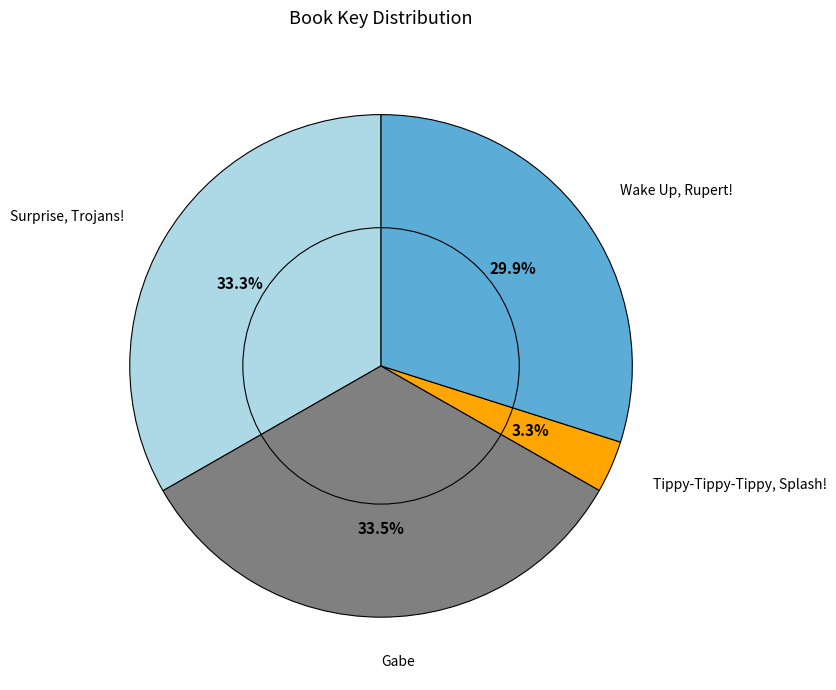

Count the number of slices in the pie.

4